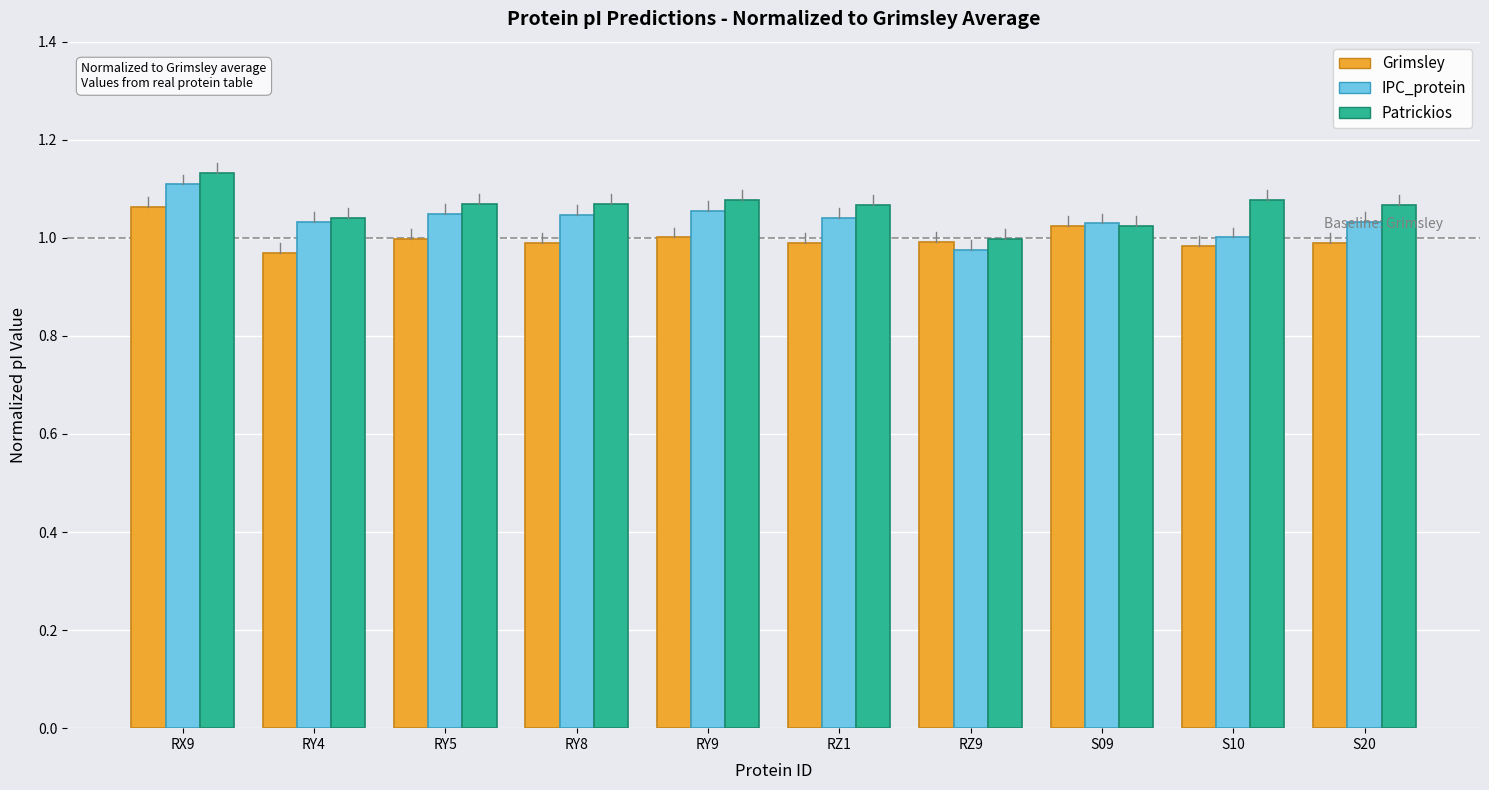

True or false: Patrickios has a value of 1.1 at RY9.

True